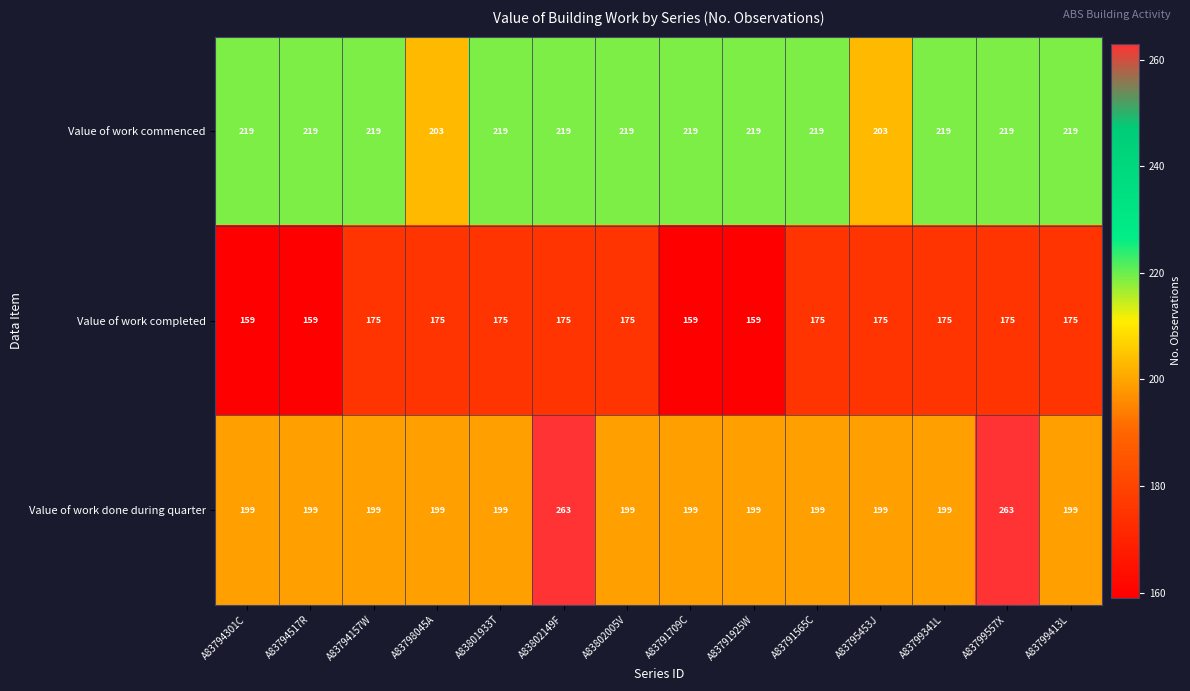

The Value of work done during quarter series shows 79 at A83795453J. True or false?

False